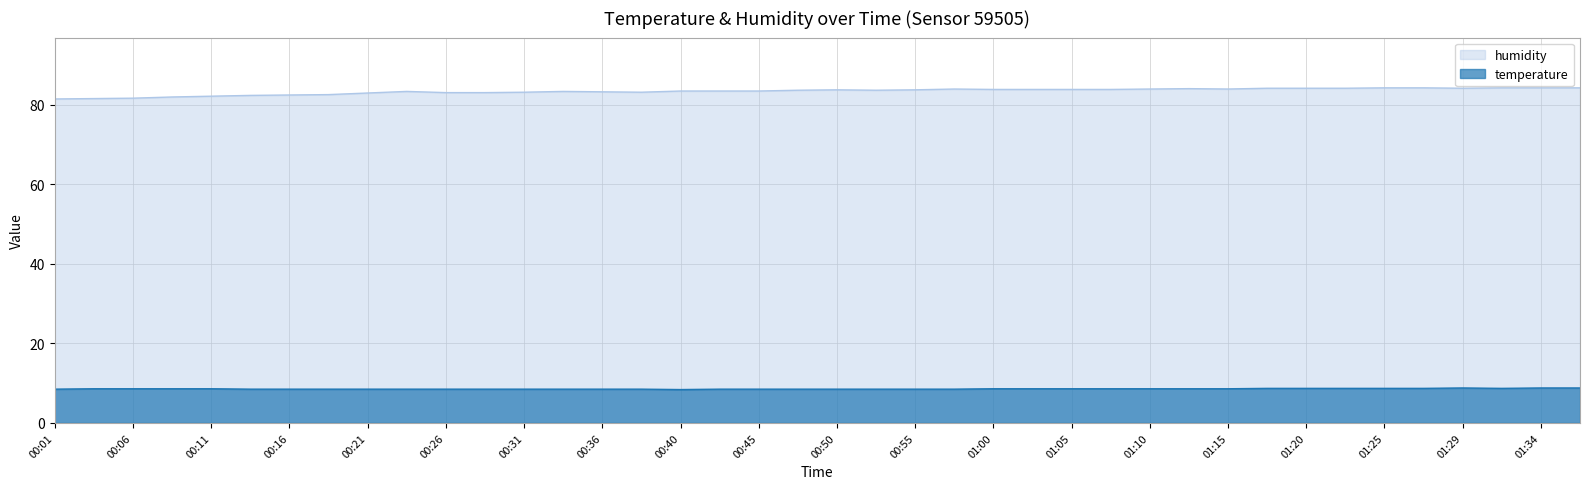

How many interior local peaks does the humidity series have?

5